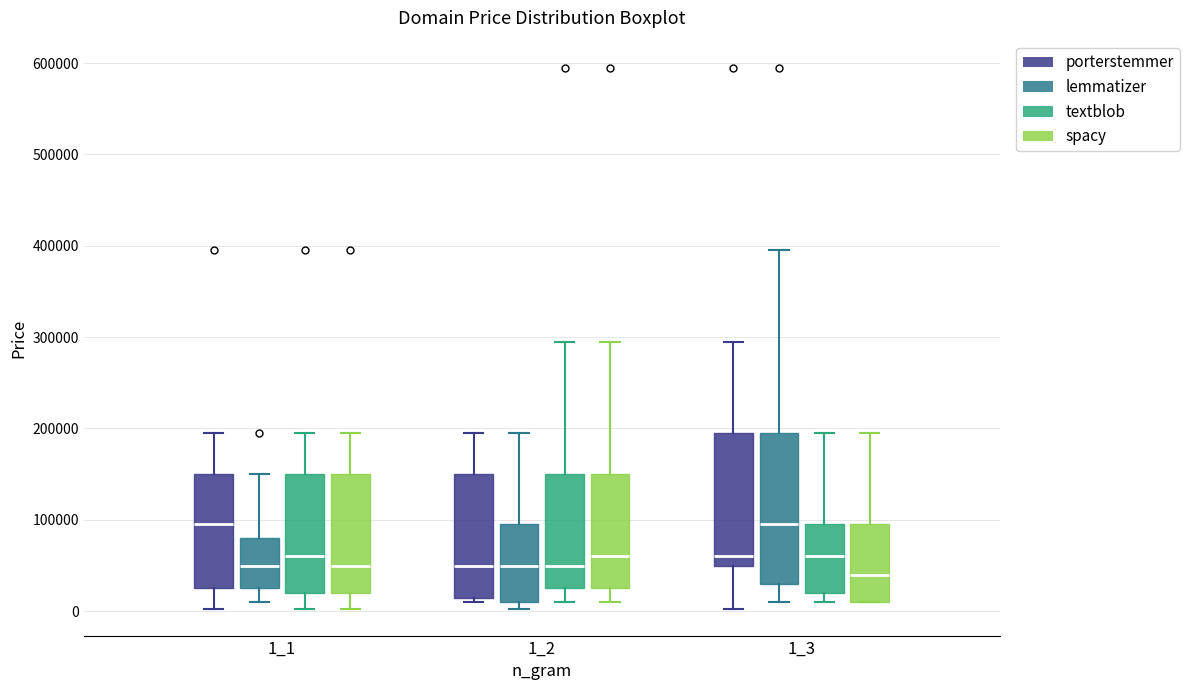

Reading left to right, transcribe this box plot: for each box, give where its median line is, the range the box spans, and where its two whiskers end, as read against the y-axis. The values are not printed on the chart, so give them approximately, as read against the axis.

1_1 (porterstemmer): median 90000, box 20000 to 150000, whiskers 0 to 190000
1_1 (lemmatizer): median 50000, box 20000 to 80000, whiskers 10000 to 150000
1_1 (textblob): median 60000, box 20000 to 150000, whiskers 0 to 190000
1_1 (spacy): median 50000, box 20000 to 150000, whiskers 0 to 190000
1_2 (porterstemmer): median 50000, box 10000 to 150000, whiskers 10000 (just below the box's lower edge) to 190000
1_2 (lemmatizer): median 50000, box 10000 to 90000, whiskers 0 to 190000
1_2 (textblob): median 50000, box 20000 to 150000, whiskers 10000 to 290000
1_2 (spacy): median 60000, box 20000 to 150000, whiskers 10000 to 290000
1_3 (porterstemmer): median 60000, box 50000 to 190000, whiskers 0 to 290000
1_3 (lemmatizer): median 90000, box 30000 to 190000, whiskers 10000 to 390000
1_3 (textblob): median 60000, box 20000 to 90000, whiskers 10000 to 190000
1_3 (spacy): median 40000, box 10000 to 90000, whiskers 10000 to 190000